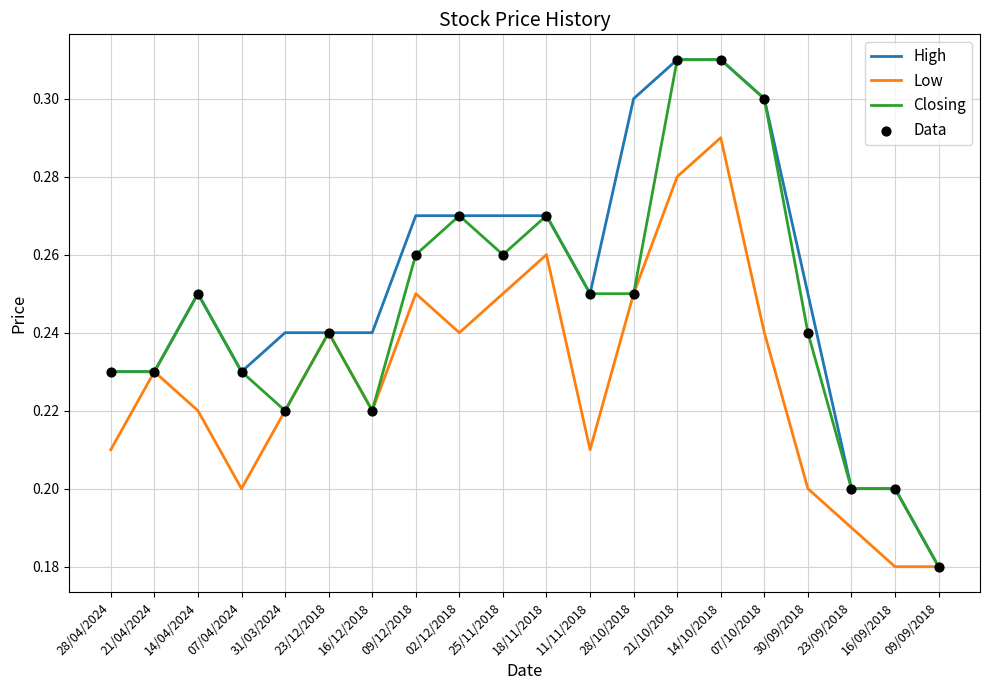

At how many categories does at least one series exceed 0?

20